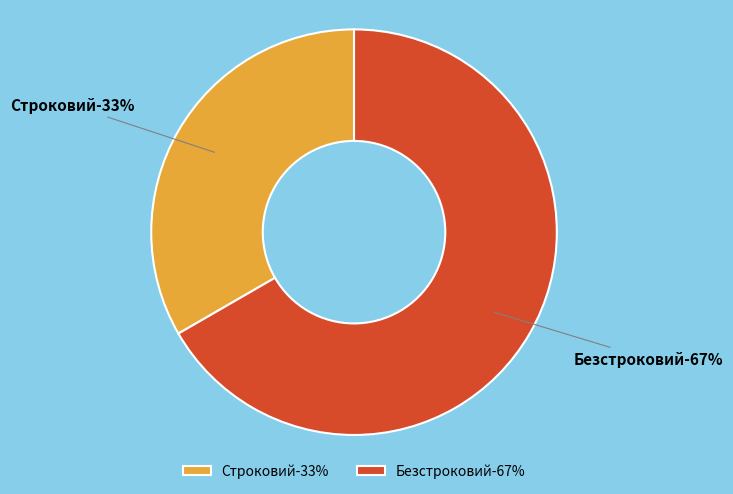

How many slices are in this pie chart?

2